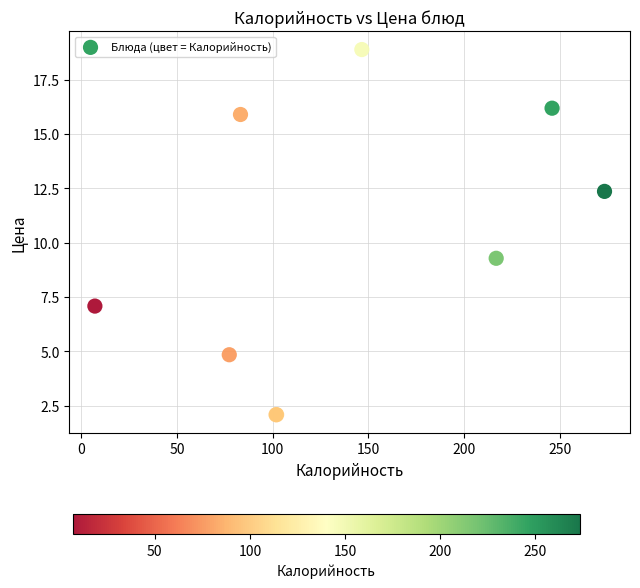

What Y value in the scatter plot is closest to 10?

9.3